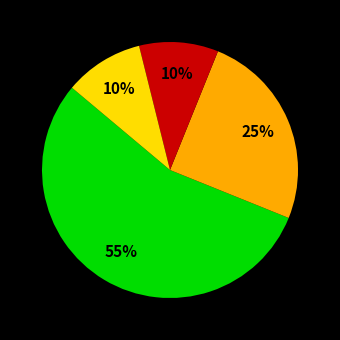

To the nearest percent, what is the average slice percentage?

25%